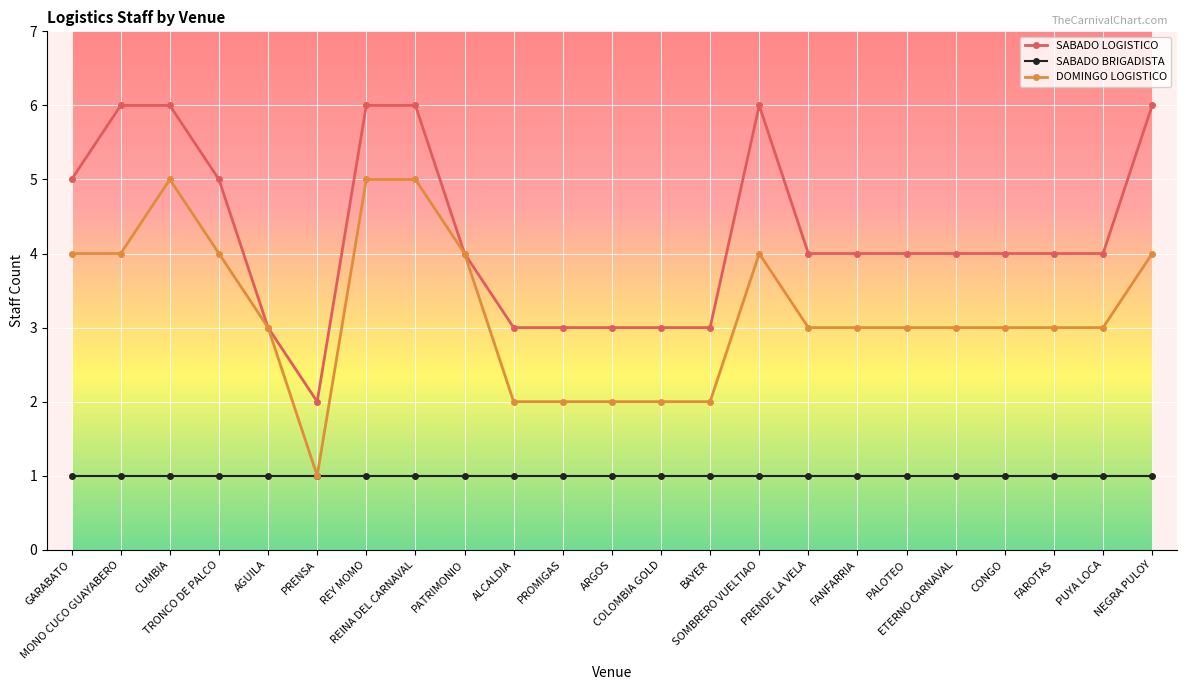

What is the sum of the DOMINGO LOGISTICO values at ALCALDIA and CONGO?

5